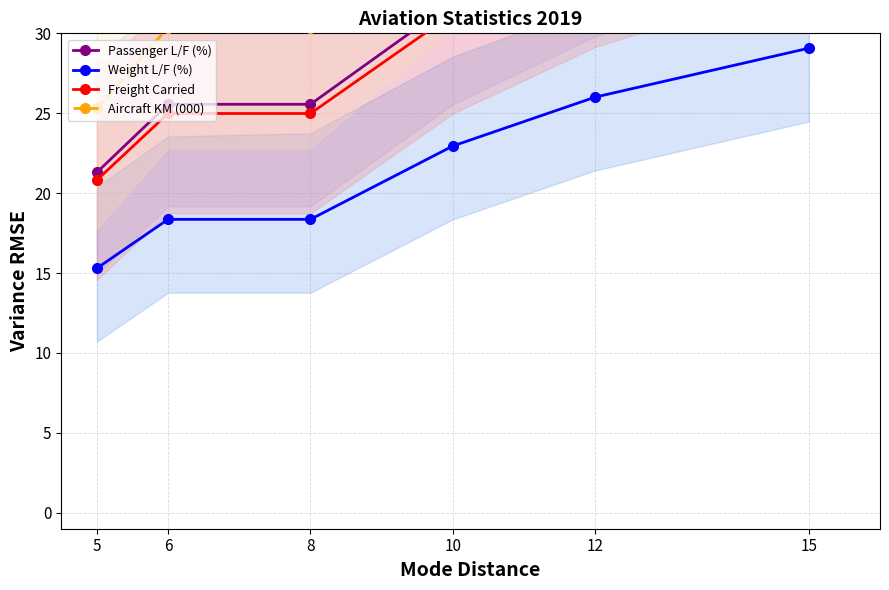

At how many categories does at least one series exceed 21?

6